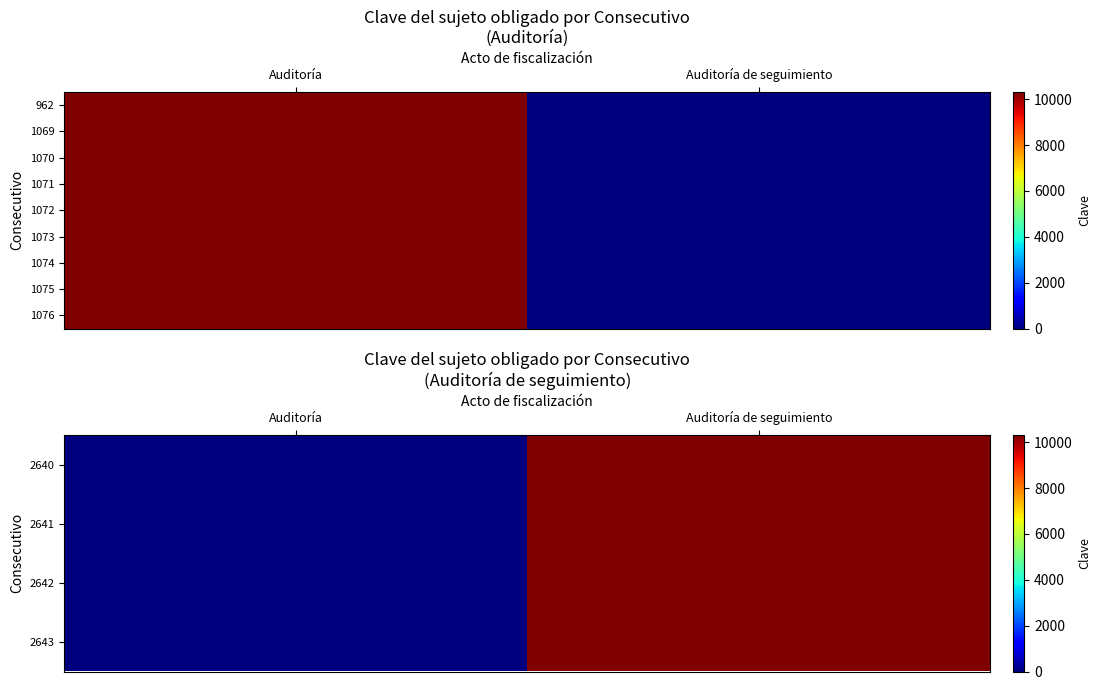

At which category is the sum across all series the highest?

Auditoría